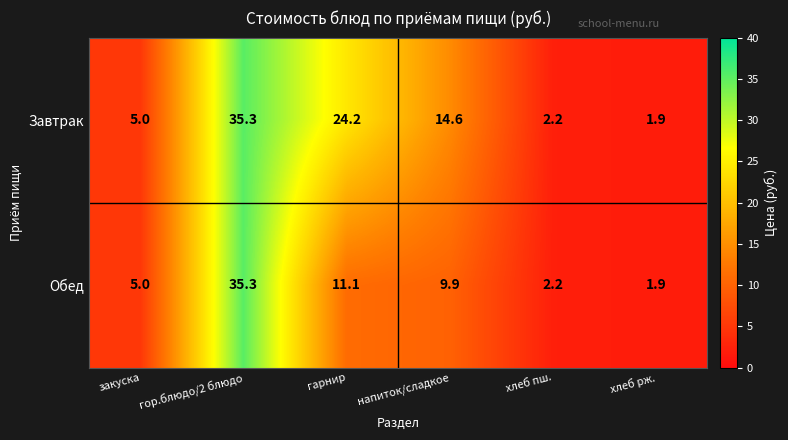

Is it true that Обед equals 9.9 at напиток/сладкое?

True